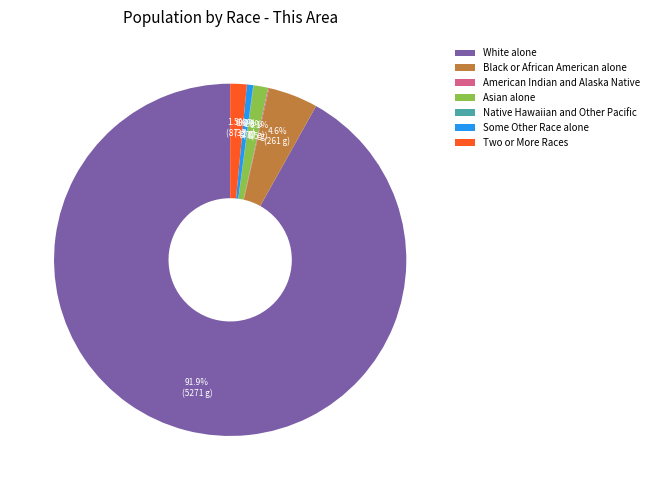

What portion of the pie excludes Black or African American alone?

95.4%